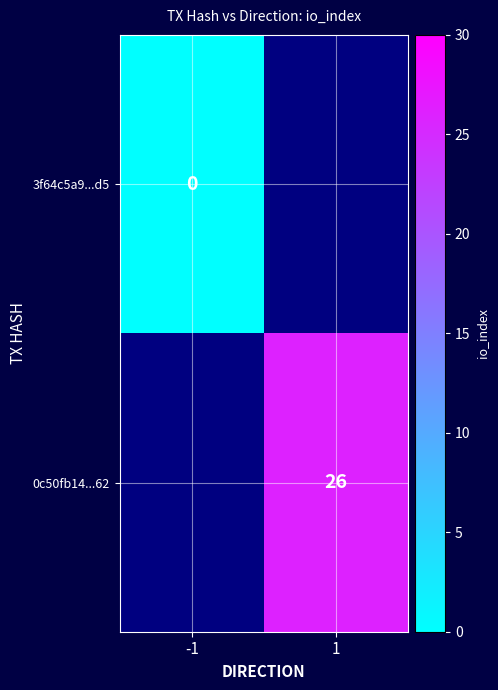

Is the value of 0c50fb14...62 at 1 greater than the value of 3f64c5a9...d5 at -1?

Yes